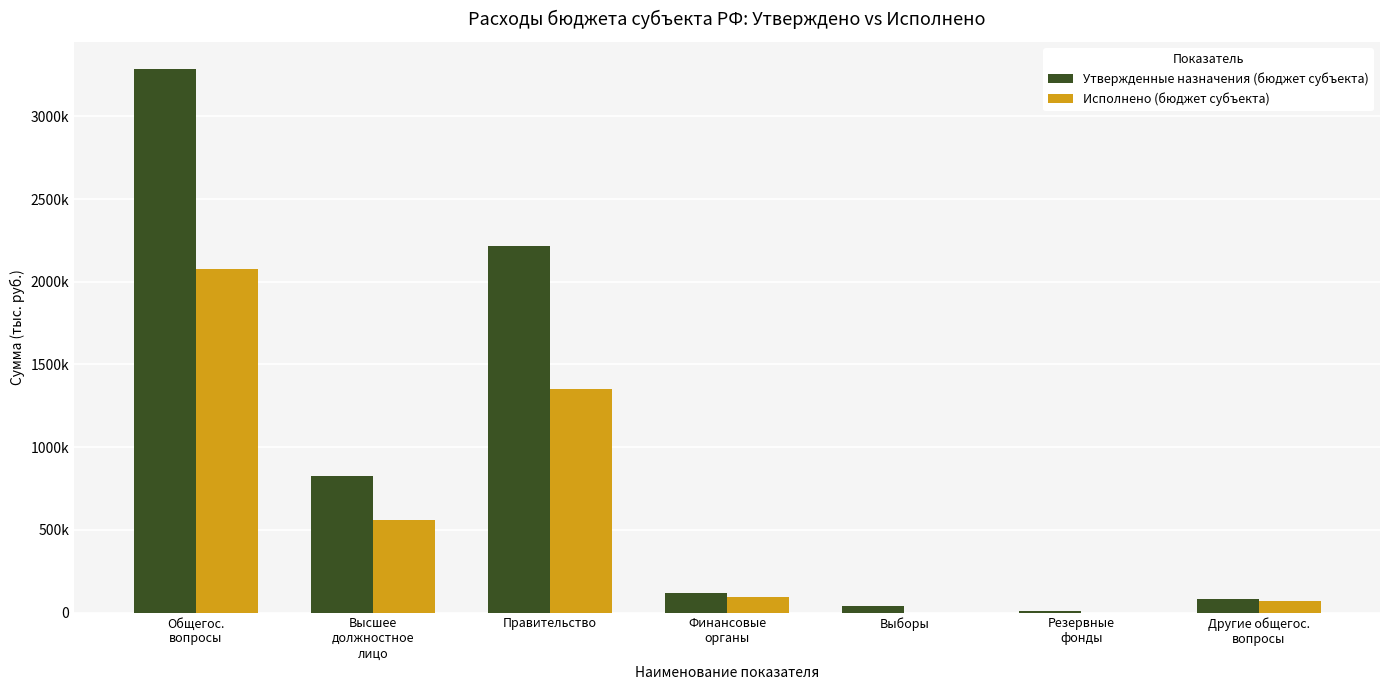

Between Выборы and Резервные
фонды, which series saw the biggest shift?

Утвержденные назначения (бюджет субъекта)